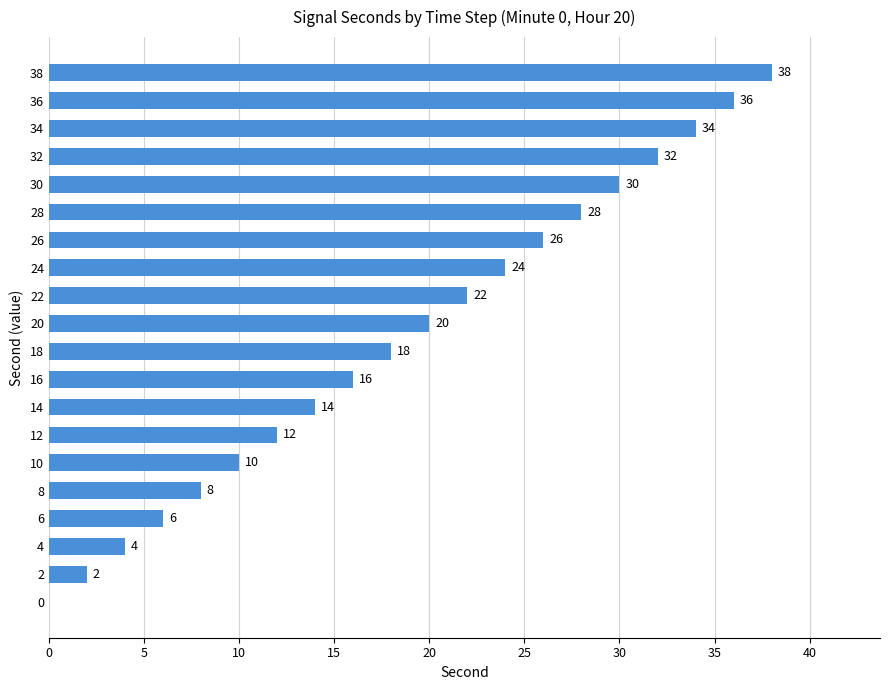

Where is the data nearest to the value 19?

18